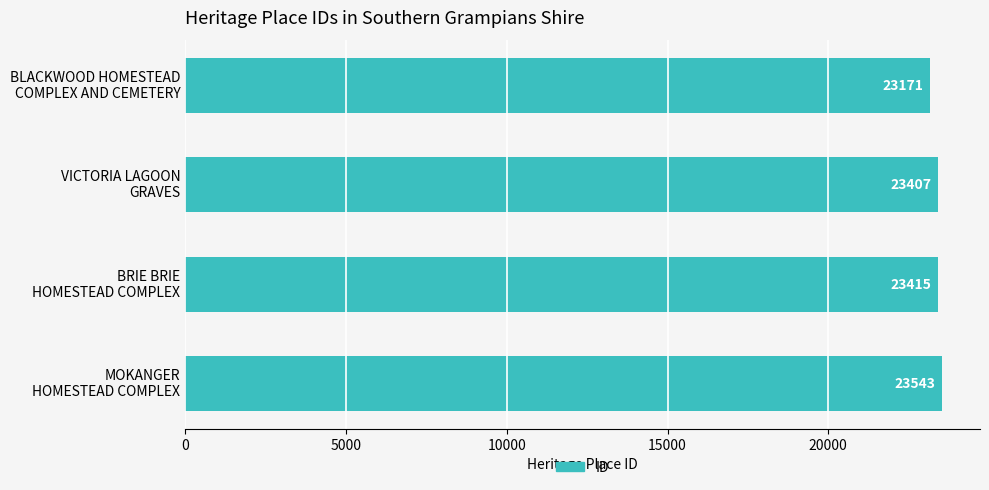

Rank the categories by value from highest to lowest.

MOKANGER
HOMESTEAD COMPLEX, BRIE BRIE
HOMESTEAD COMPLEX, VICTORIA LAGOON
GRAVES, BLACKWOOD HOMESTEAD
COMPLEX AND CEMETERY